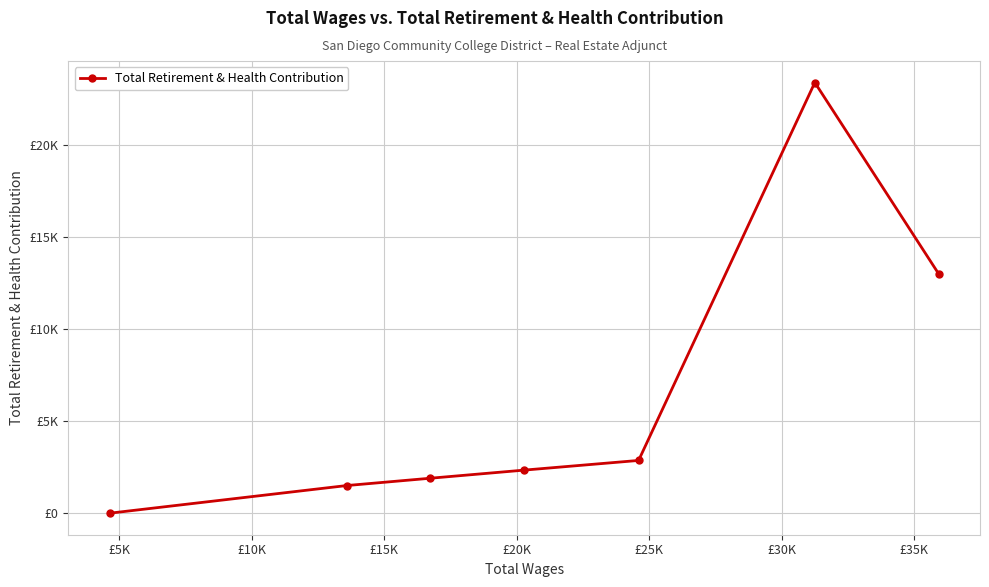

True or false: there are more than 1 points higher than both neighbors.

False